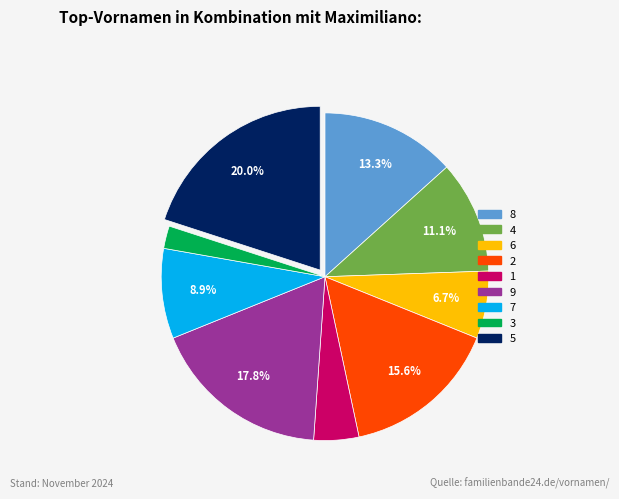

True or false: 8 accounts for 4% of the total.

False